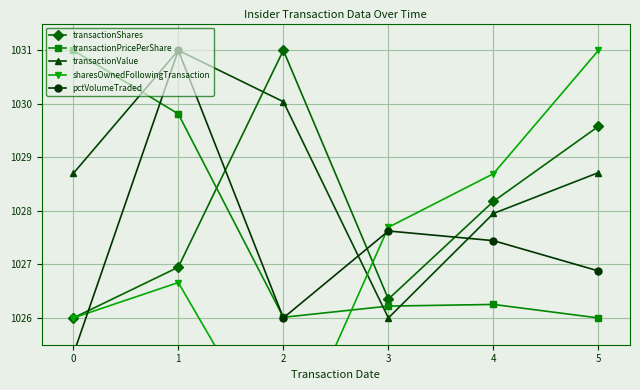

What is the value of the pctVolumeTraded point at the 3rd from the left?

1026.0